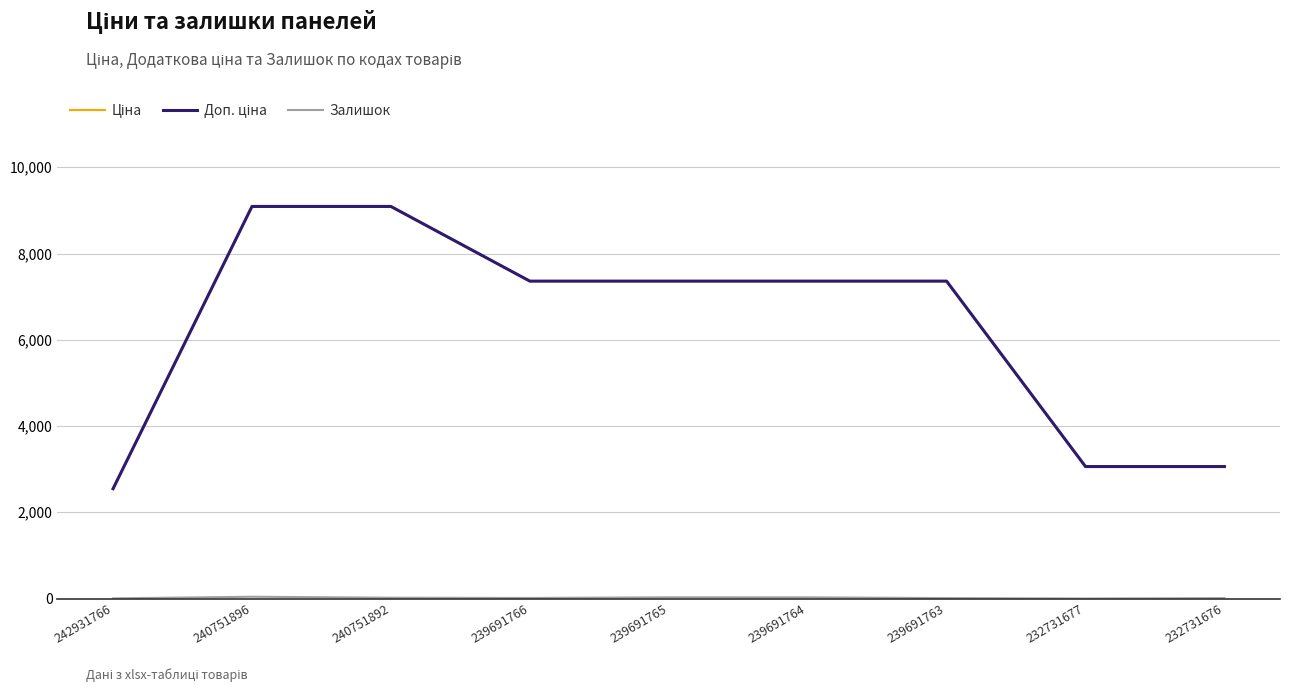

True or false: Доп. ціна has more than 0 interior local peaks.

False